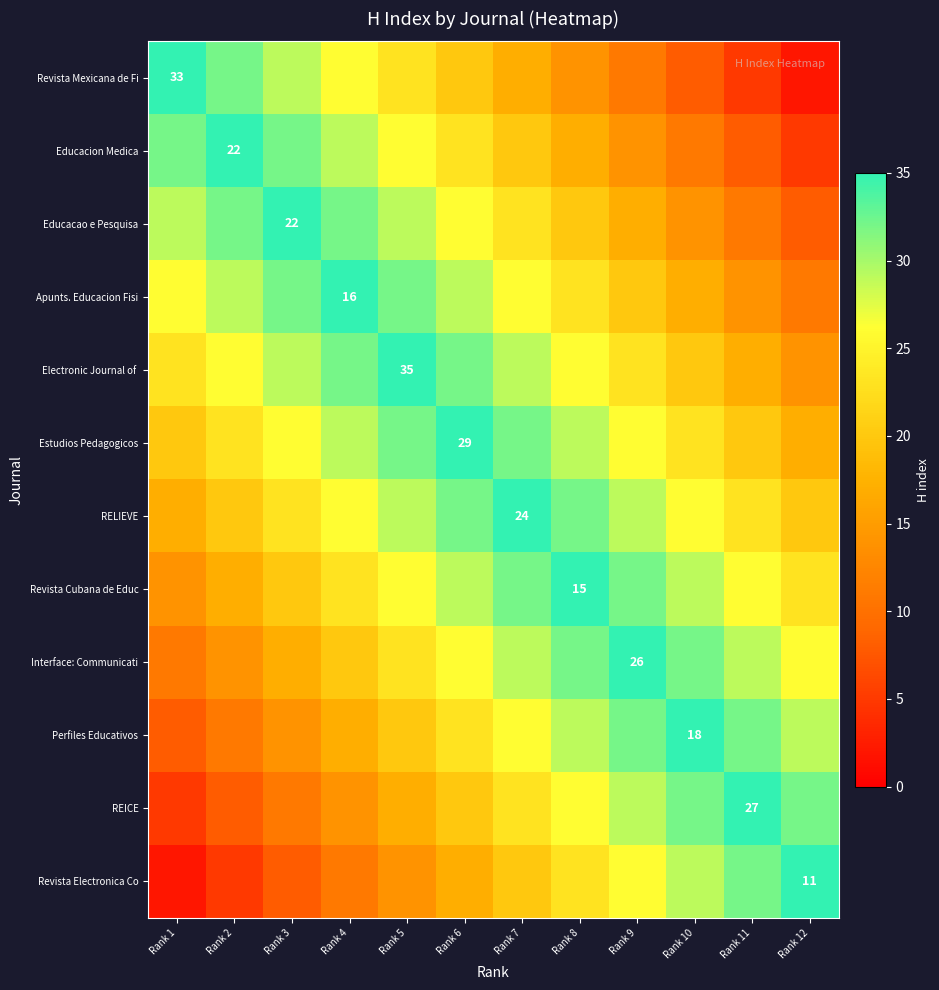

What is the sum of the Estudios Pedagogicos values at Rank 2 and Rank 10?

46